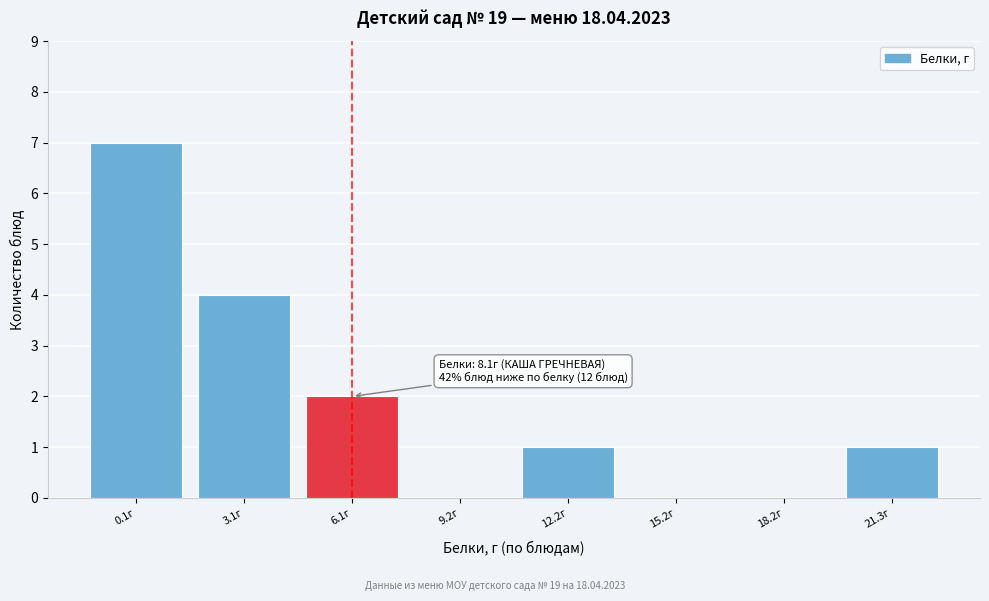

Reading left to right, what are all the values shown in this chart?

0.1г=7	3.1г=4	6.1г=2	9.2г=0	12.2г=1	15.2г=0	18.2г=0	21.3г=1